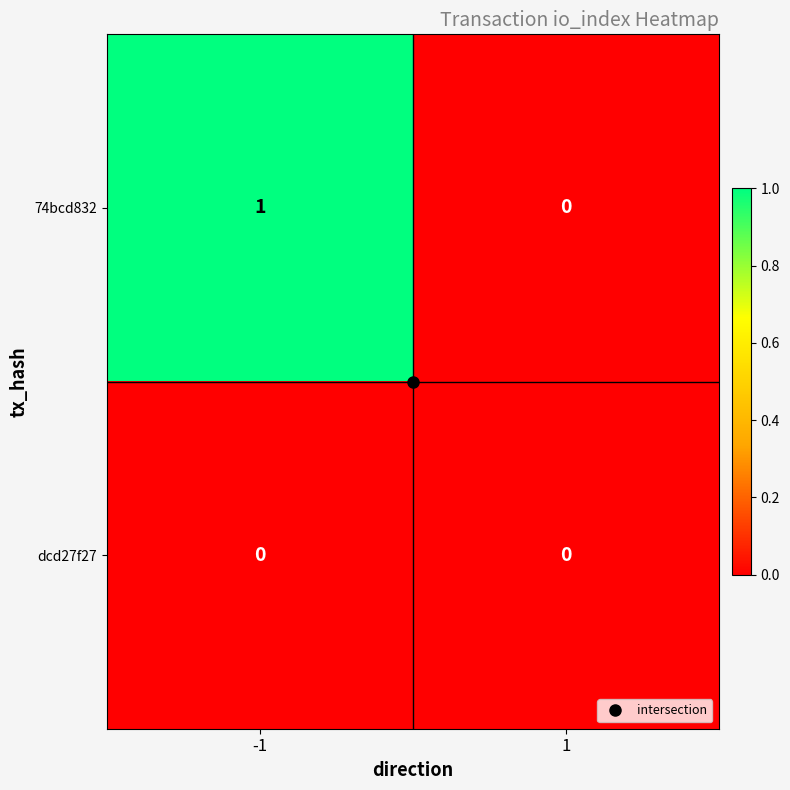

Which series has the largest total across all categories?

74bcd832